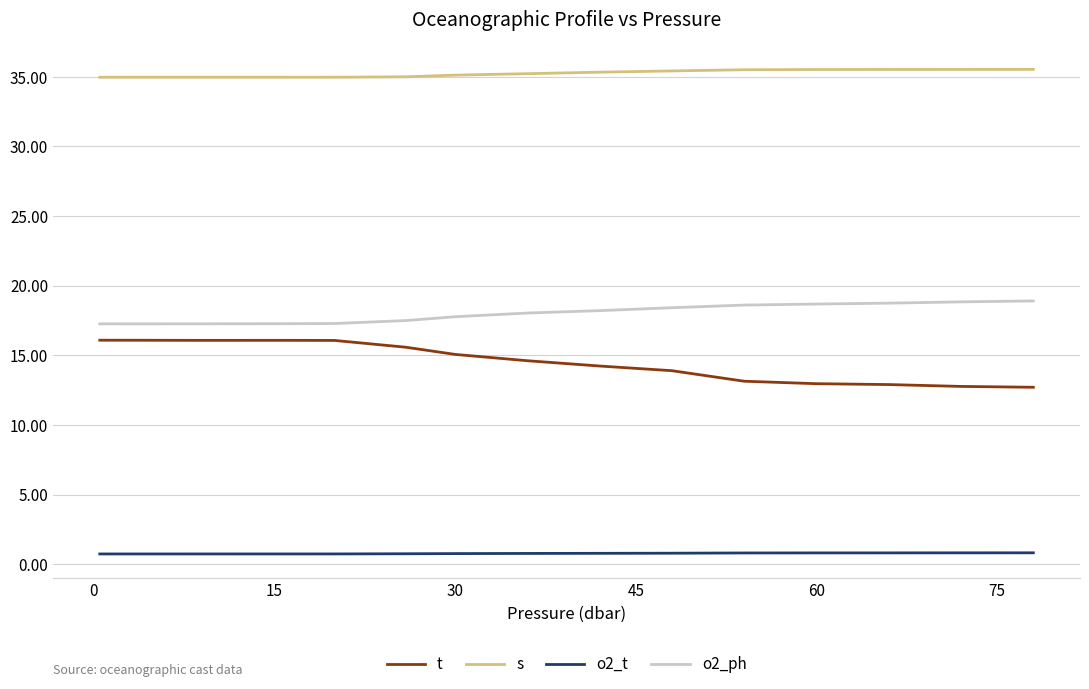

What is the difference between the second highest and minimum values in the o2_ph series?

1.6